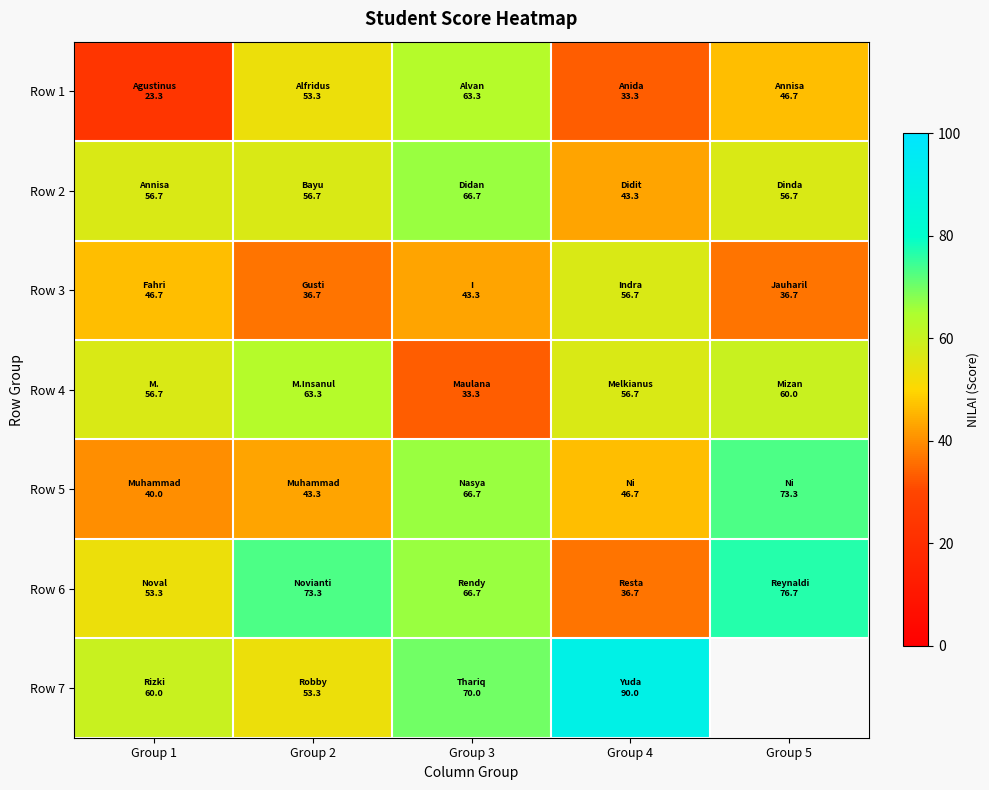

Rank the categories by Row 4 value from lowest to highest.

Group 3, Group 1, Group 4, Group 5, Group 2